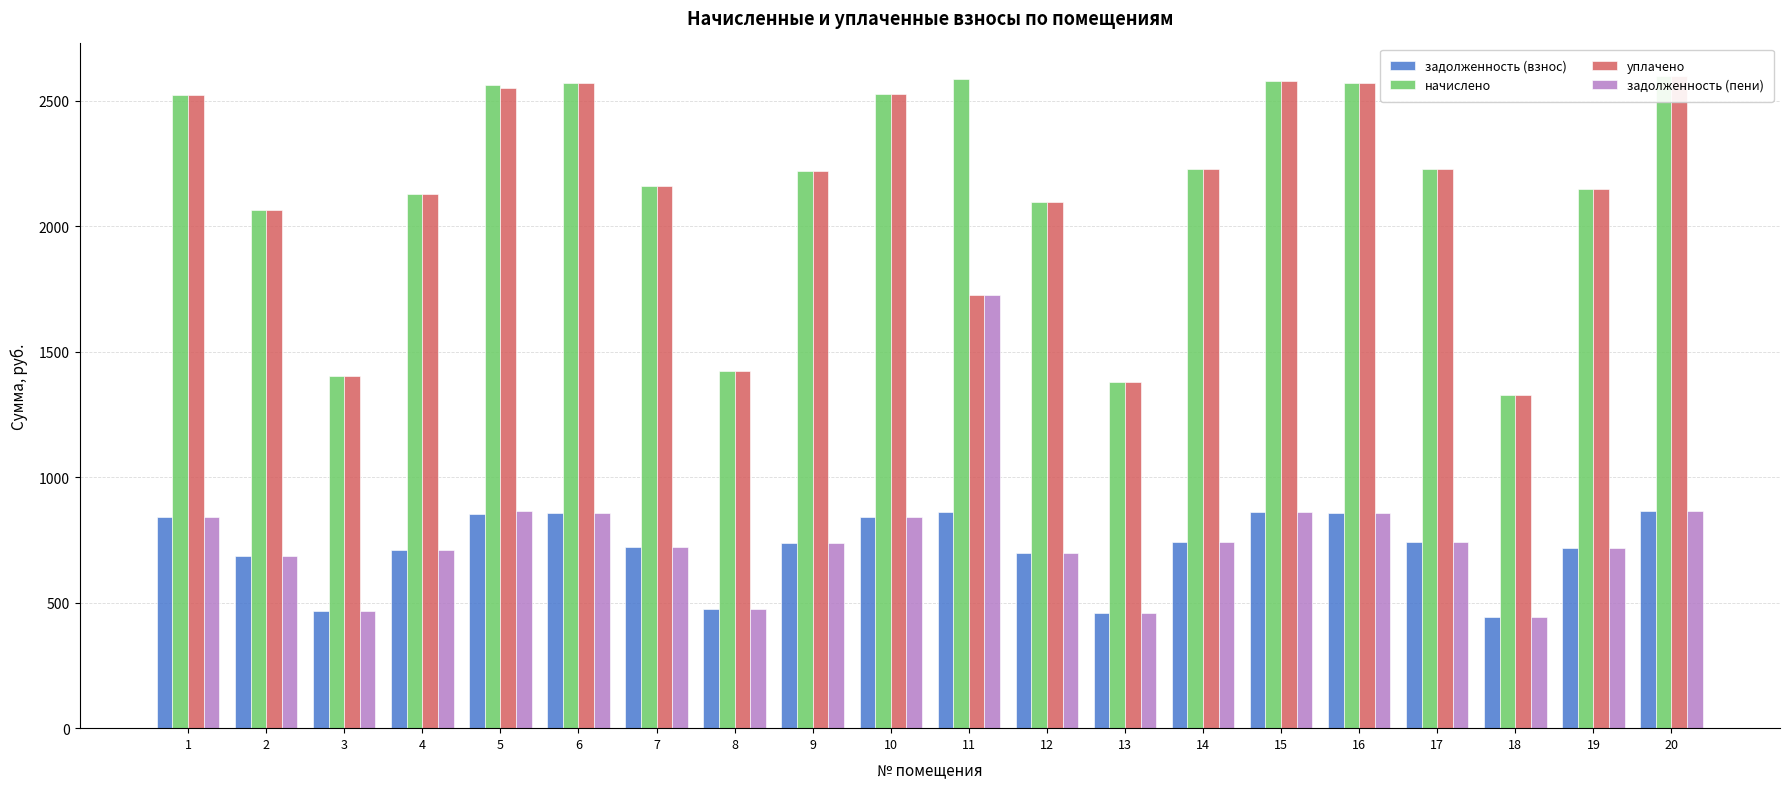

Between 9 and 18, which series saw the biggest shift?

начислено